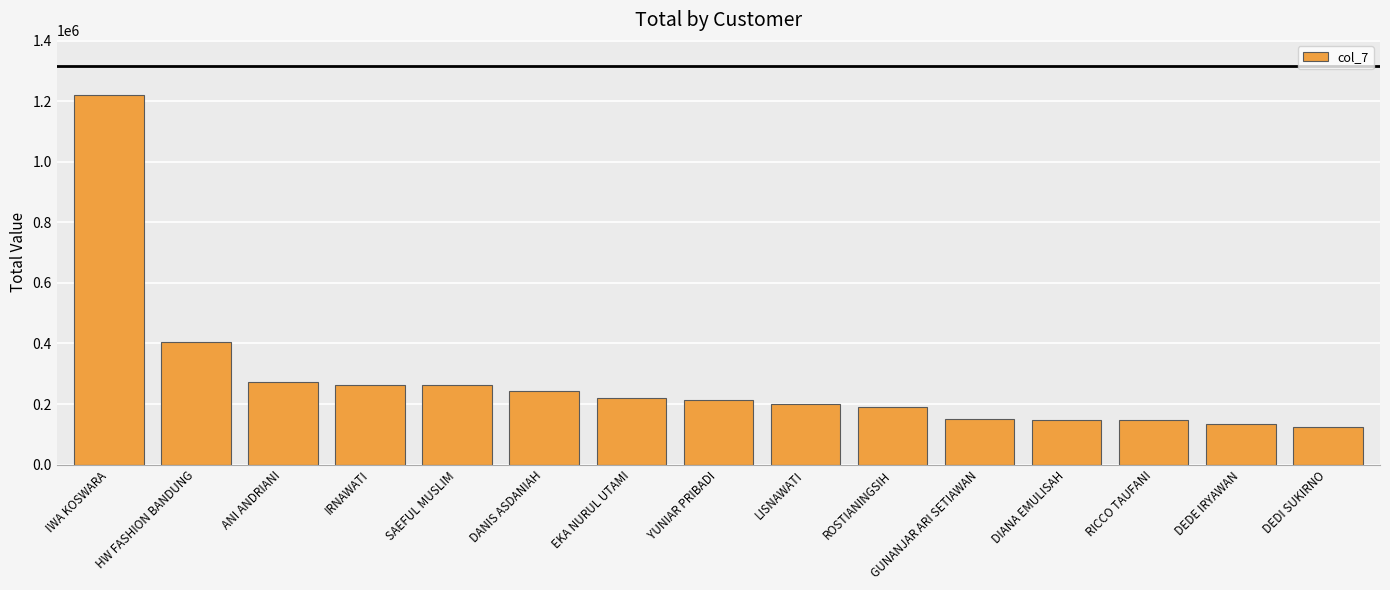

What is the value of the 10th bar from the left?

190655